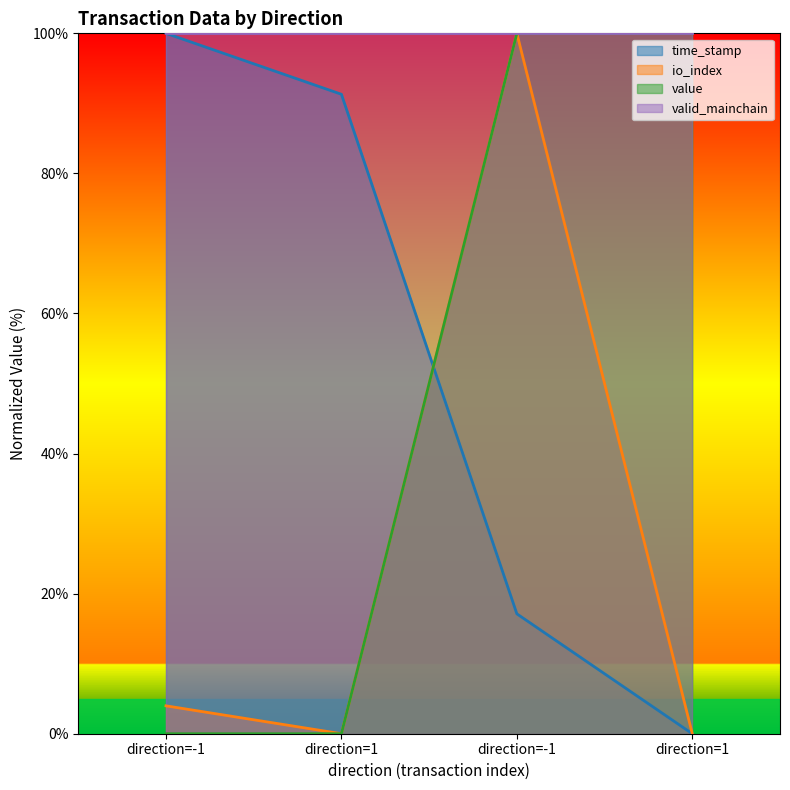

What is the label of the 2nd point from the right?

direction=-1